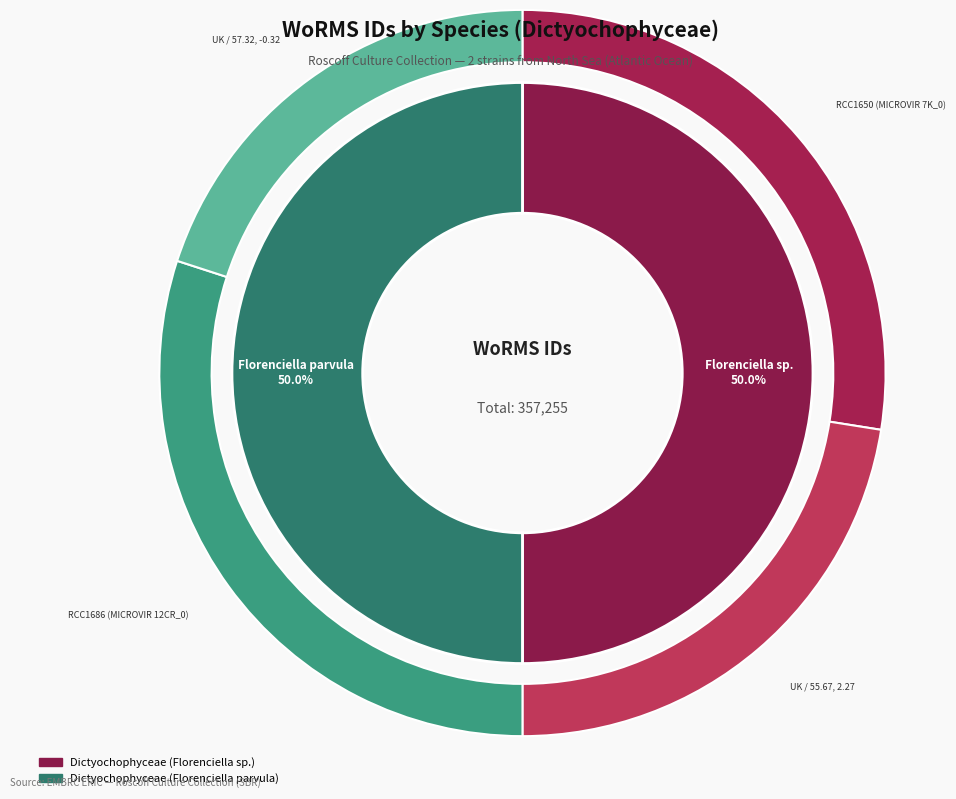

Which slice is the smallest?

Dictyochophyceae (Florenciella sp.)